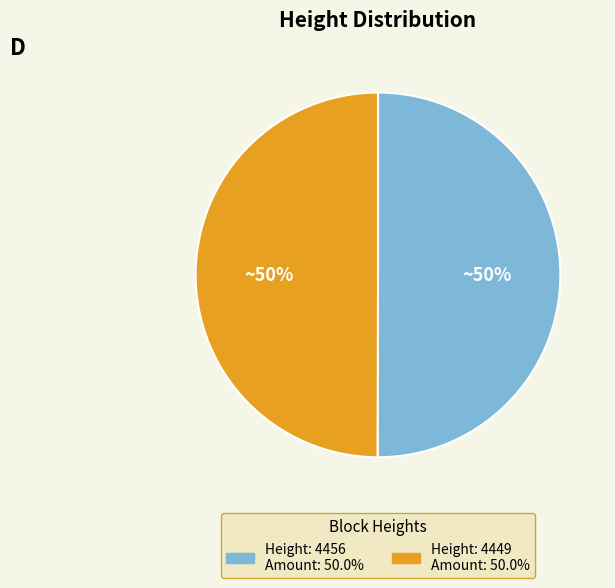

To the nearest percent, what is the average slice percentage?

50%